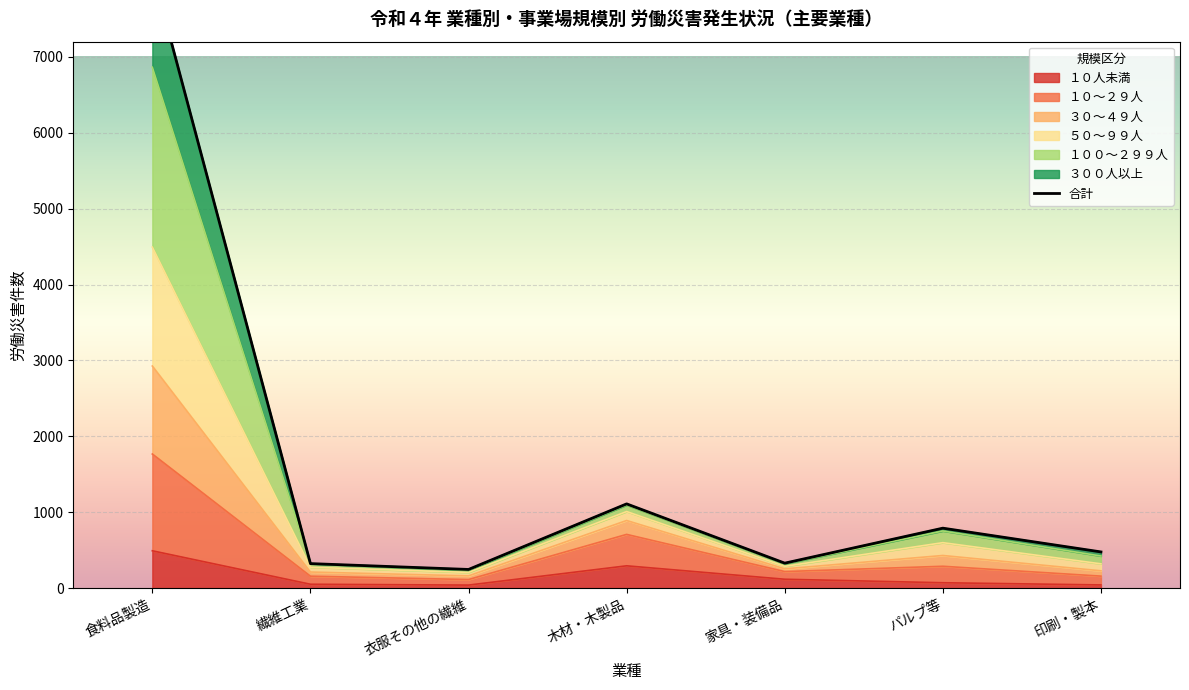

Count the number of data series in this chart.

6